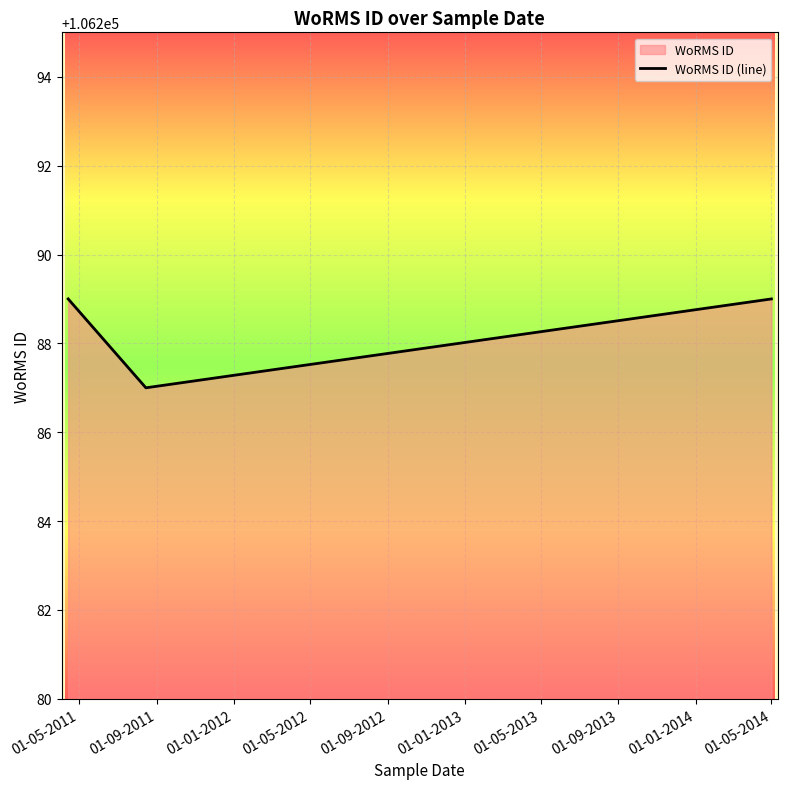

Reading left to right, transcribe all the data shown in this chart.

106289	106287	106289